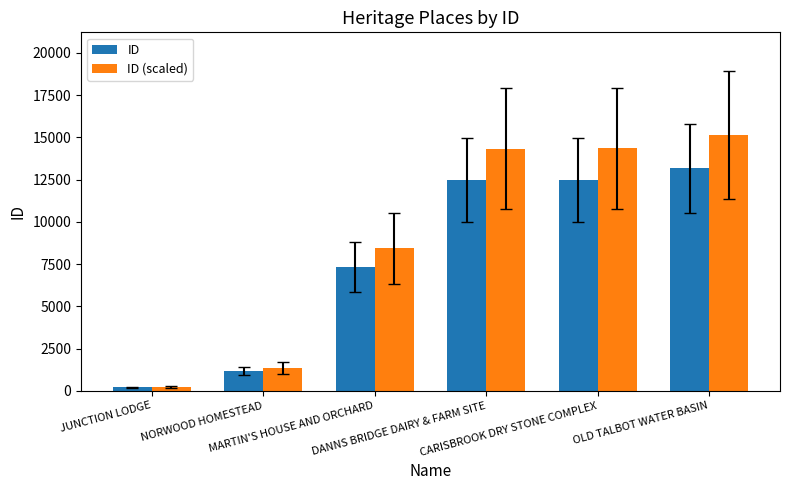

Which series has the largest range (max minus min)?

ID (scaled)